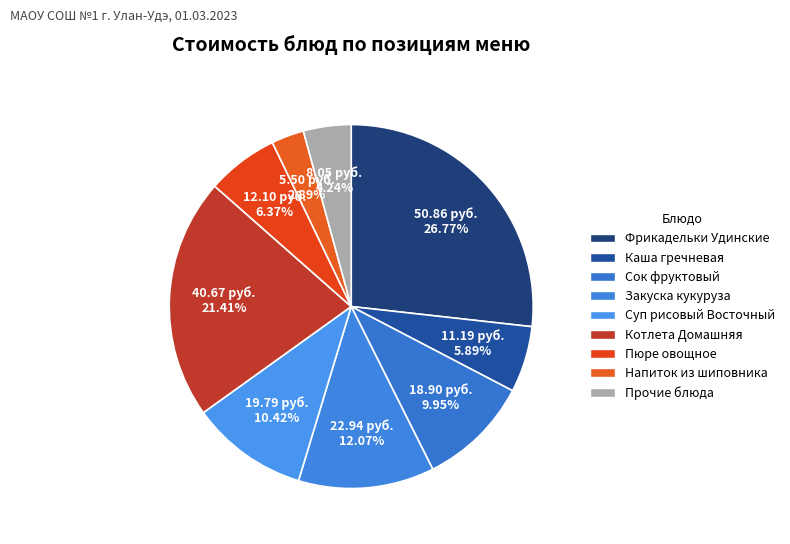

How many slices are in this pie chart?

9